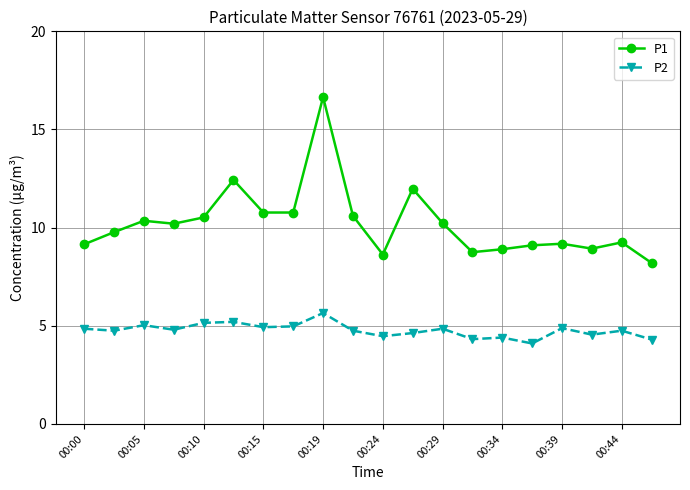

Rank the series by their maximum value, from highest to lowest.

P1, P2